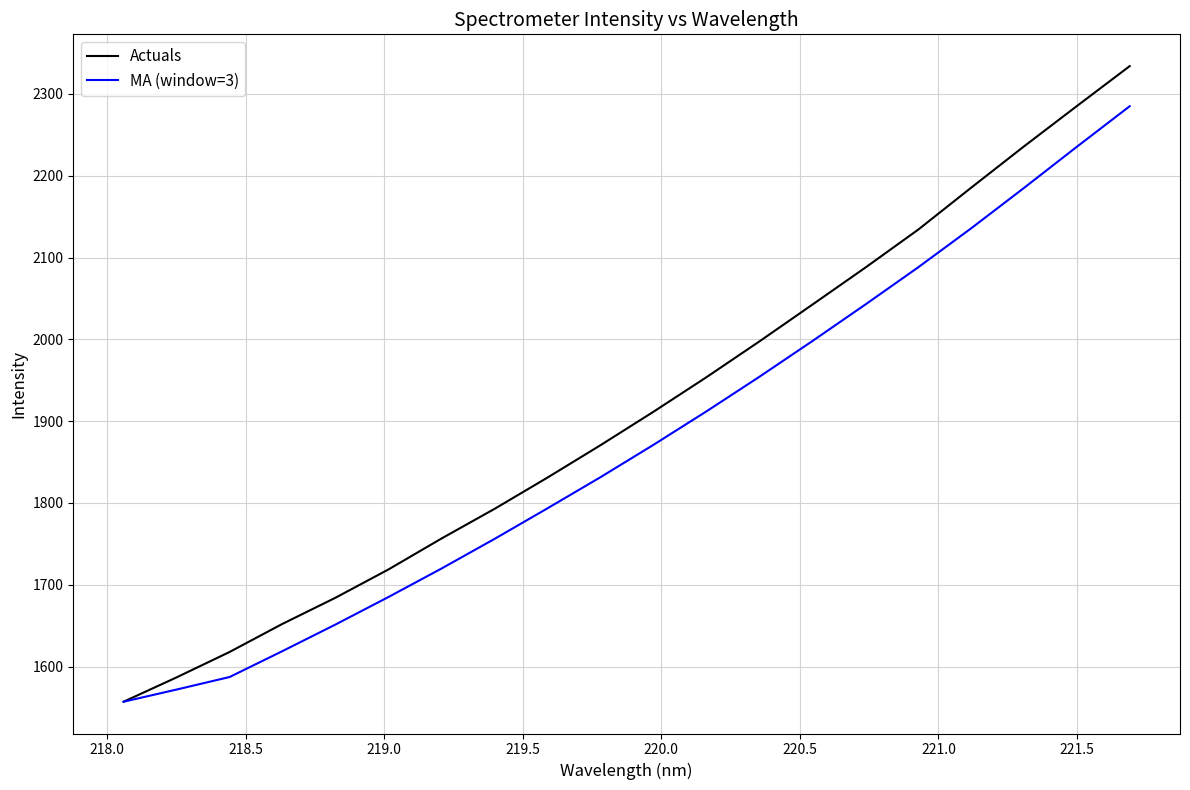

What is the smallest value displayed?

1557.1